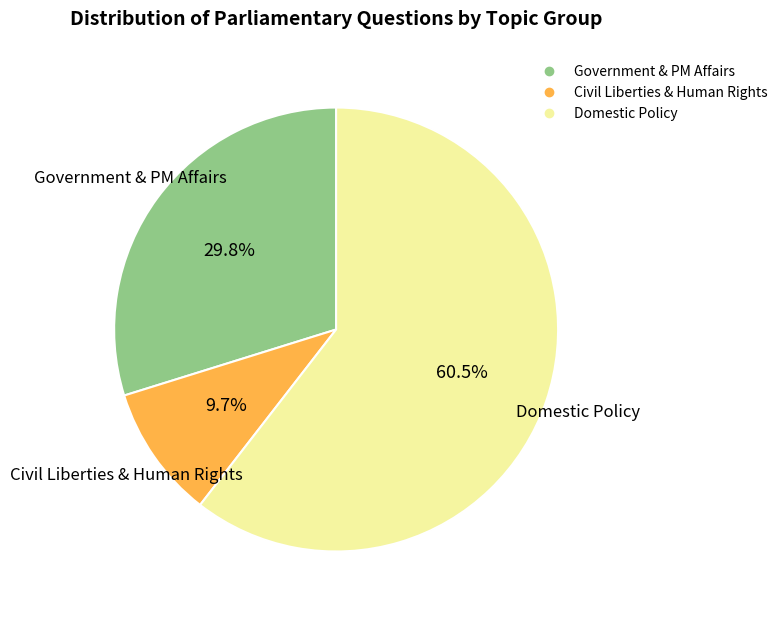

Is there any slice that represents more than half of the pie?

Yes